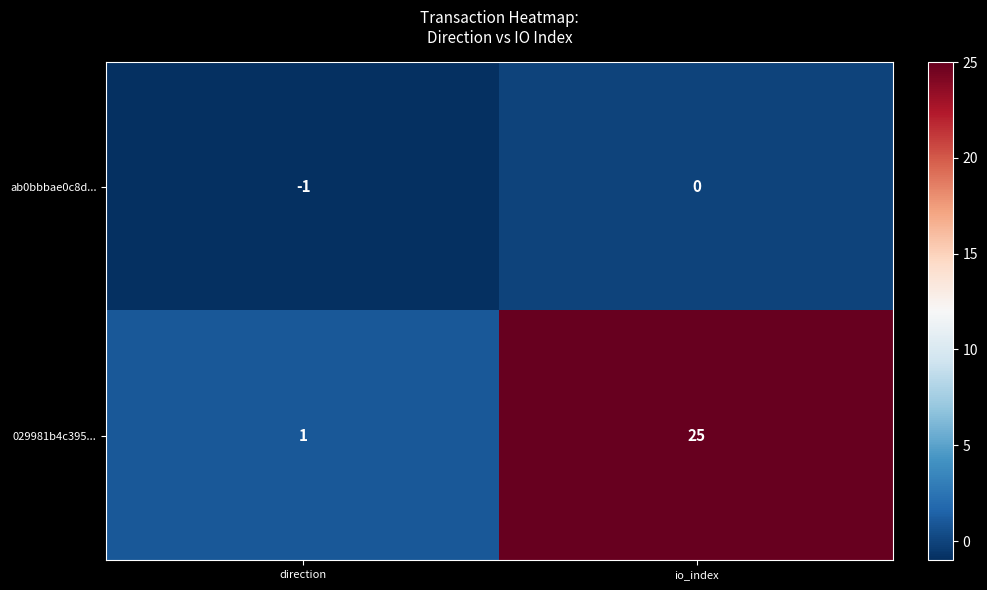

The value of 029981b4c395... at io_index is 13. True or false?

False